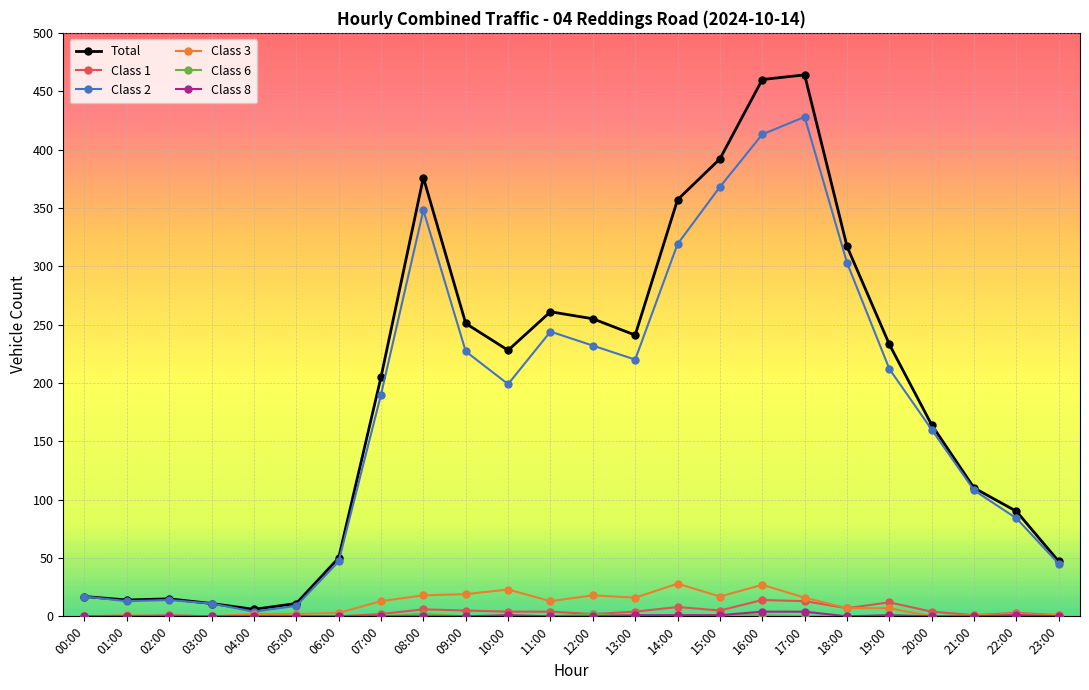

What is the label of the 2nd point from the right?

22:00